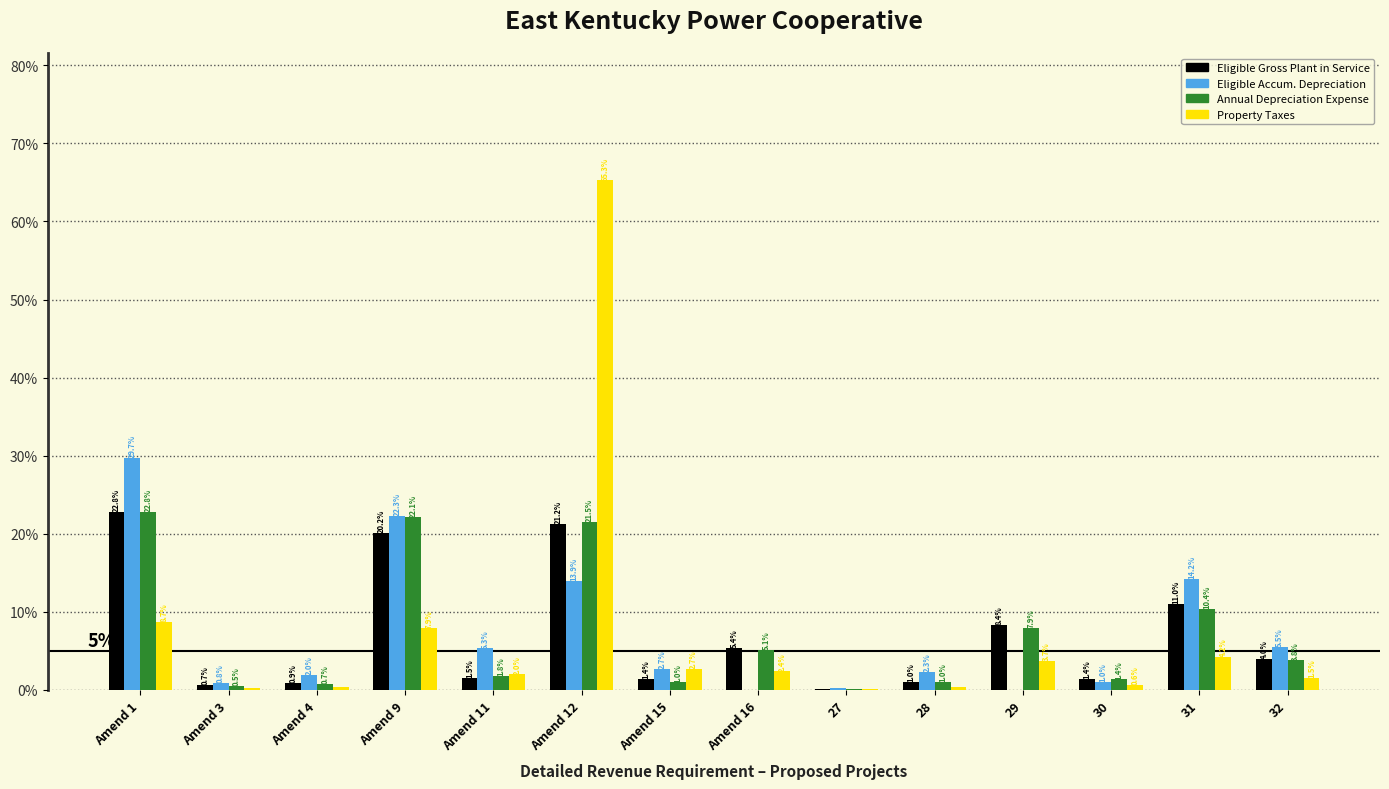

What is the sum of the Eligible Accum. Depreciation values at Amend 15 and 30?

3.7